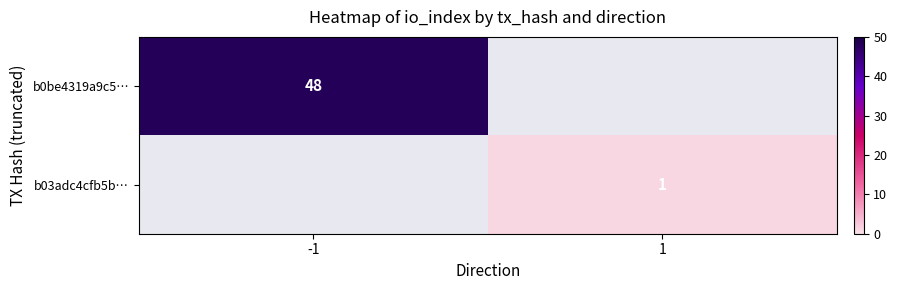

True or false: b03adc4cfb5b… has a value of 1 at 1.

True